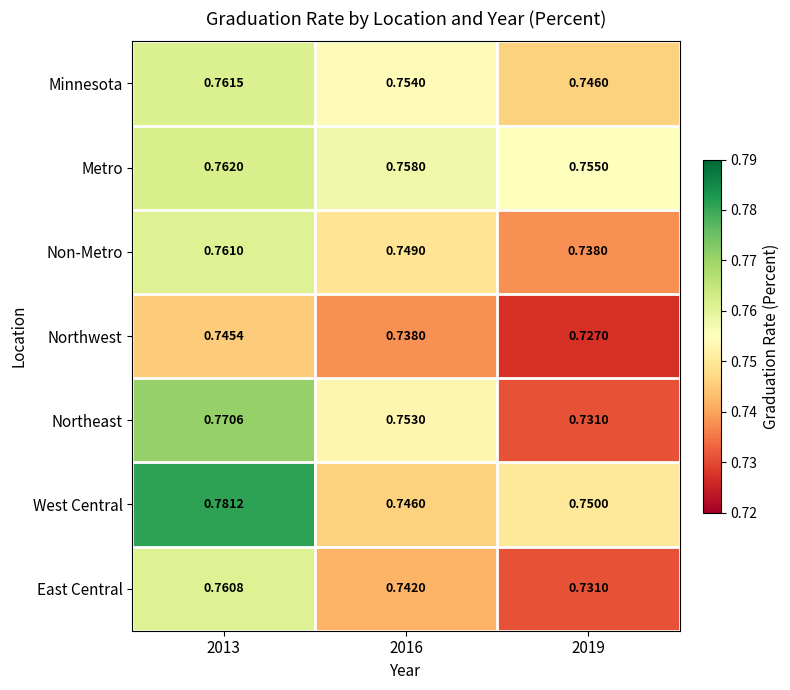

Between 2013 and 2019, which series saw the biggest shift?

Northeast